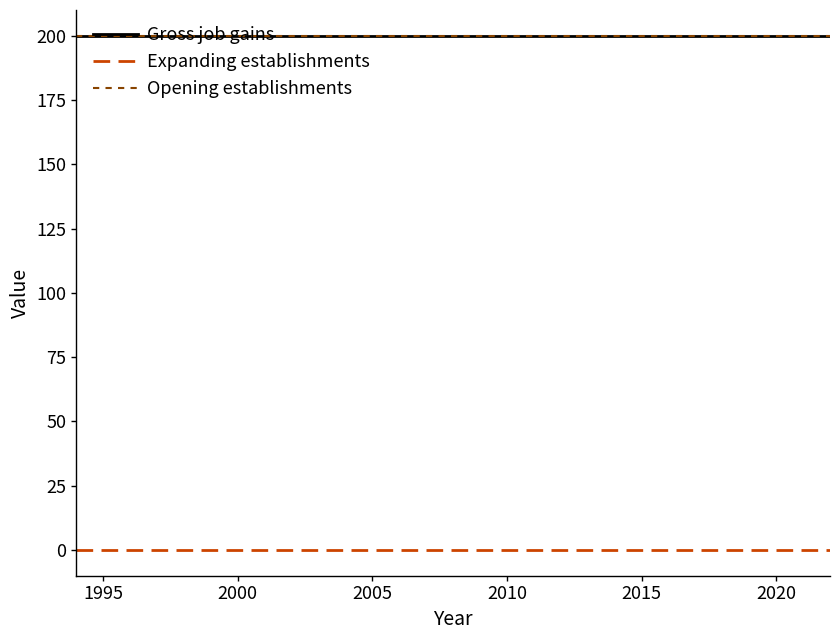

True or false: Gross job gains and Opening establishments intersect in this chart.

False